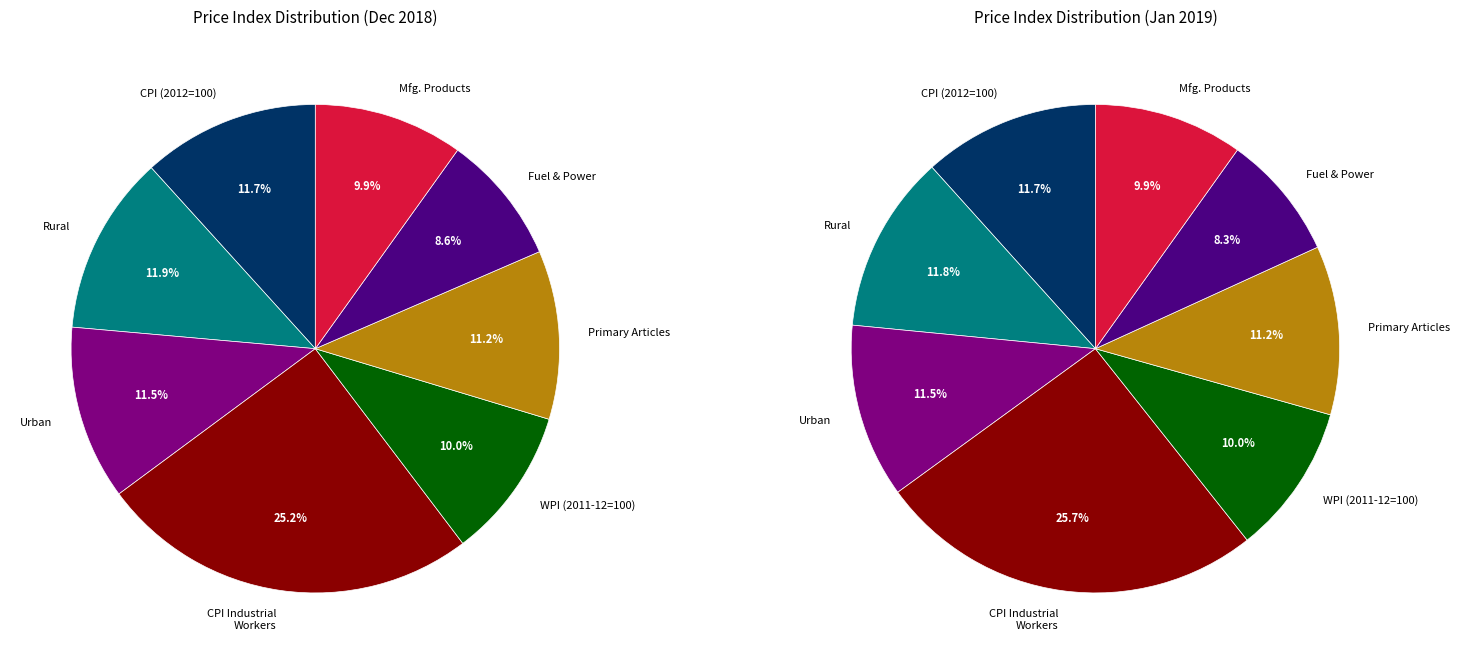

To the nearest percent, what is the difference between the largest and smallest slice percentages?

17%